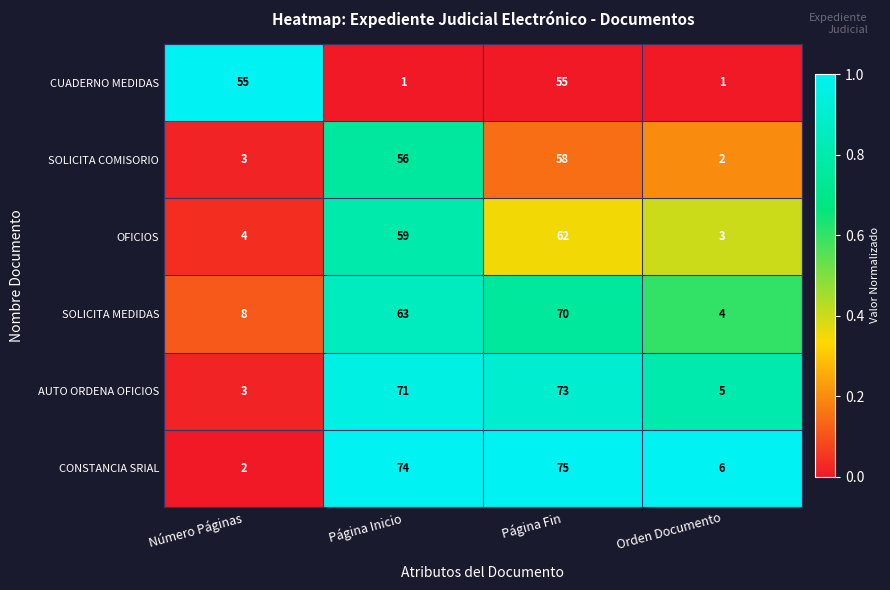

Where is OFICIOS nearest to the value 32?

Página Inicio